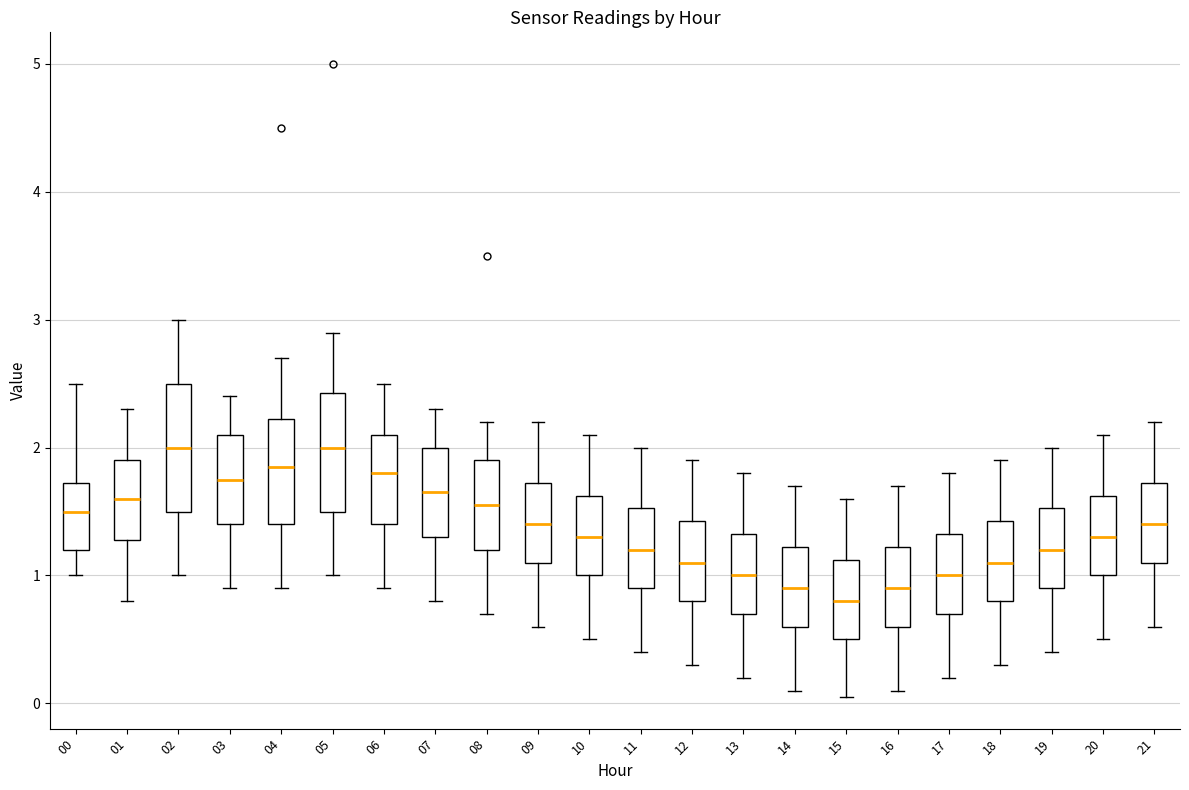

Reading left to right, transcribe this box plot: for each box, give where its median line is, the range the box spans, and where its two whiskers end, as read against the y-axis. The values are not printed on the chart, so give them approximately, as read against the axis.

00: median 1.5, box 1.2 to 1.7, whiskers 1.0 to 2.5
01: median 1.6, box 1.3 to 1.9, whiskers 0.8 to 2.3
02: median 2.0, box 1.5 to 2.5, whiskers 1.0 to 3.0
03: median 1.8, box 1.4 to 2.1, whiskers 0.9 to 2.4
04: median 1.9, box 1.4 to 2.2, whiskers 0.9 to 2.7
05: median 2.0, box 1.5 to 2.4, whiskers 1.0 to 2.9
06: median 1.8, box 1.4 to 2.1, whiskers 0.9 to 2.5
07: median 1.7, box 1.3 to 2.0, whiskers 0.8 to 2.3
08: median 1.6, box 1.2 to 1.9, whiskers 0.7 to 2.2
09: median 1.4, box 1.1 to 1.7, whiskers 0.6 to 2.2
10: median 1.3, box 1.0 to 1.6, whiskers 0.5 to 2.1
11: median 1.2, box 0.9 to 1.5, whiskers 0.4 to 2.0
12: median 1.1, box 0.8 to 1.4, whiskers 0.3 to 1.9
13: median 1.0, box 0.7 to 1.3, whiskers 0.2 to 1.8
14: median 0.9, box 0.6 to 1.2, whiskers 0.1 to 1.7
15: median 0.8, box 0.5 to 1.1, whiskers 0.1 to 1.6
16: median 0.9, box 0.6 to 1.2, whiskers 0.1 to 1.7
17: median 1.0, box 0.7 to 1.3, whiskers 0.2 to 1.8
18: median 1.1, box 0.8 to 1.4, whiskers 0.3 to 1.9
19: median 1.2, box 0.9 to 1.5, whiskers 0.4 to 2.0
20: median 1.3, box 1.0 to 1.6, whiskers 0.5 to 2.1
21: median 1.4, box 1.1 to 1.7, whiskers 0.6 to 2.2